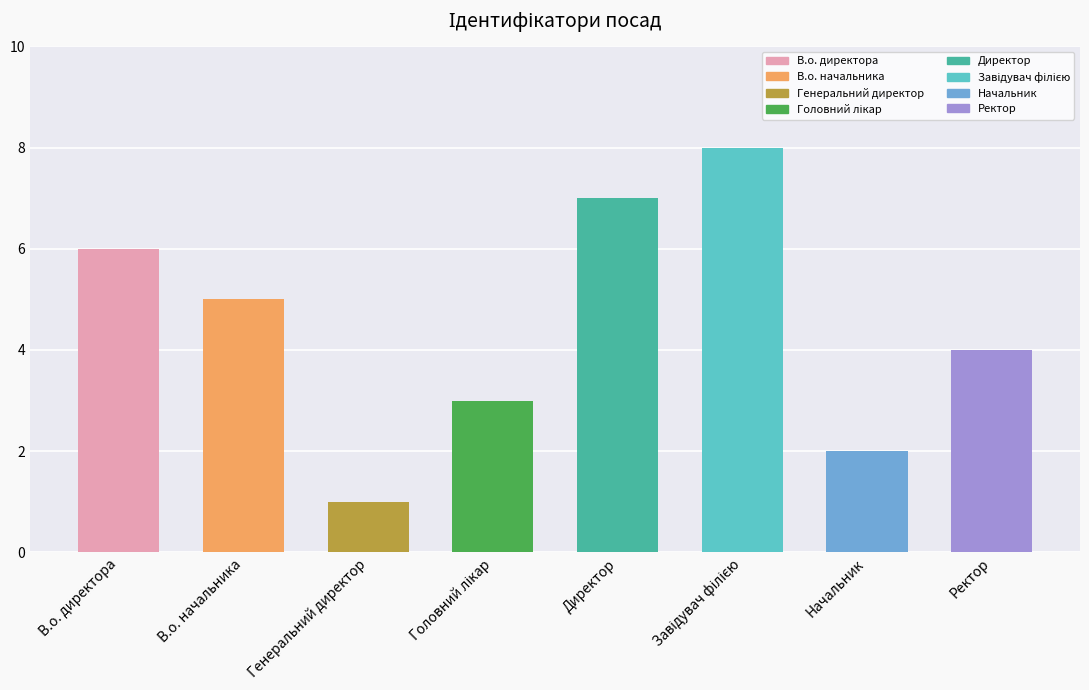

How many values are below 5?

4